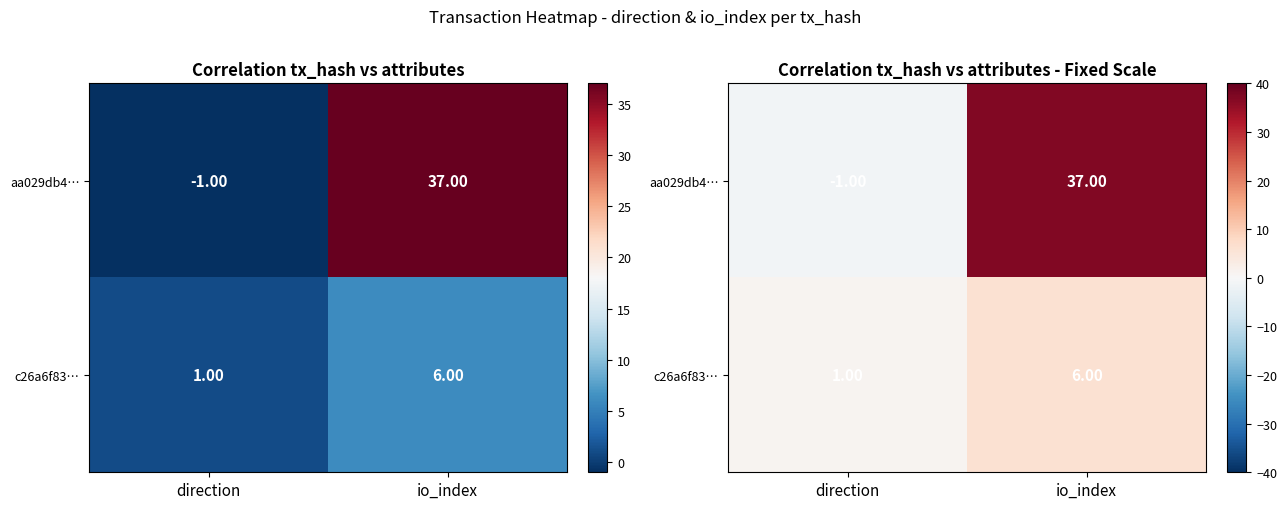

List the series in order of their peak value, lowest first.

c26a6f83…, aa029db4…